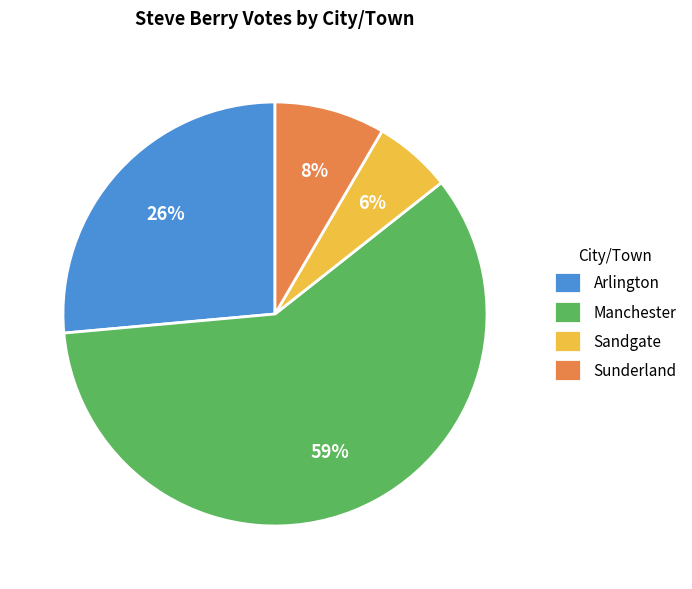

Rank the categories by value from lowest to highest.

Sandgate, Sunderland, Arlington, Manchester